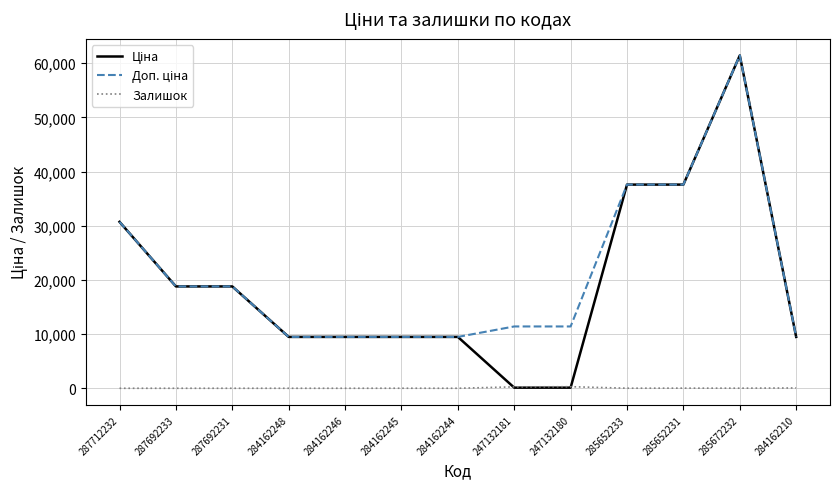

The Залишок series shows 290.0 at 247132180. True or false?

True